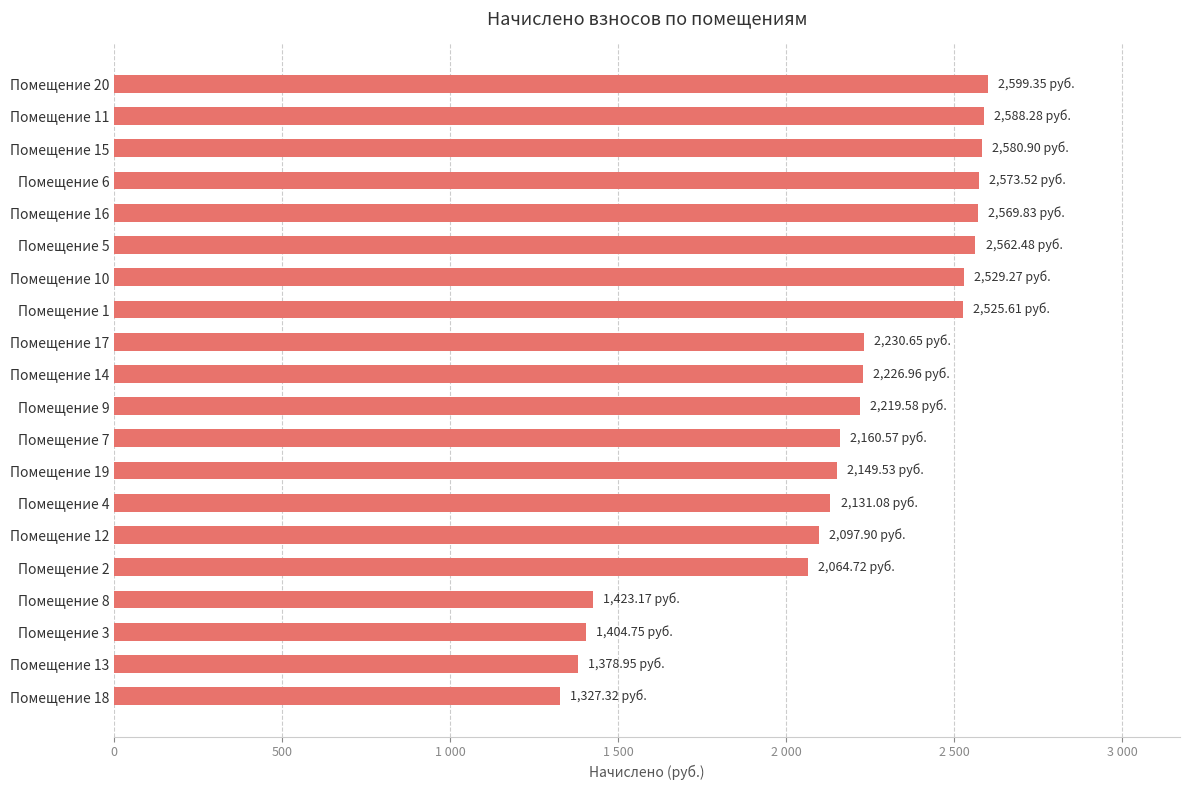

Does the chart contain any negative values?

No